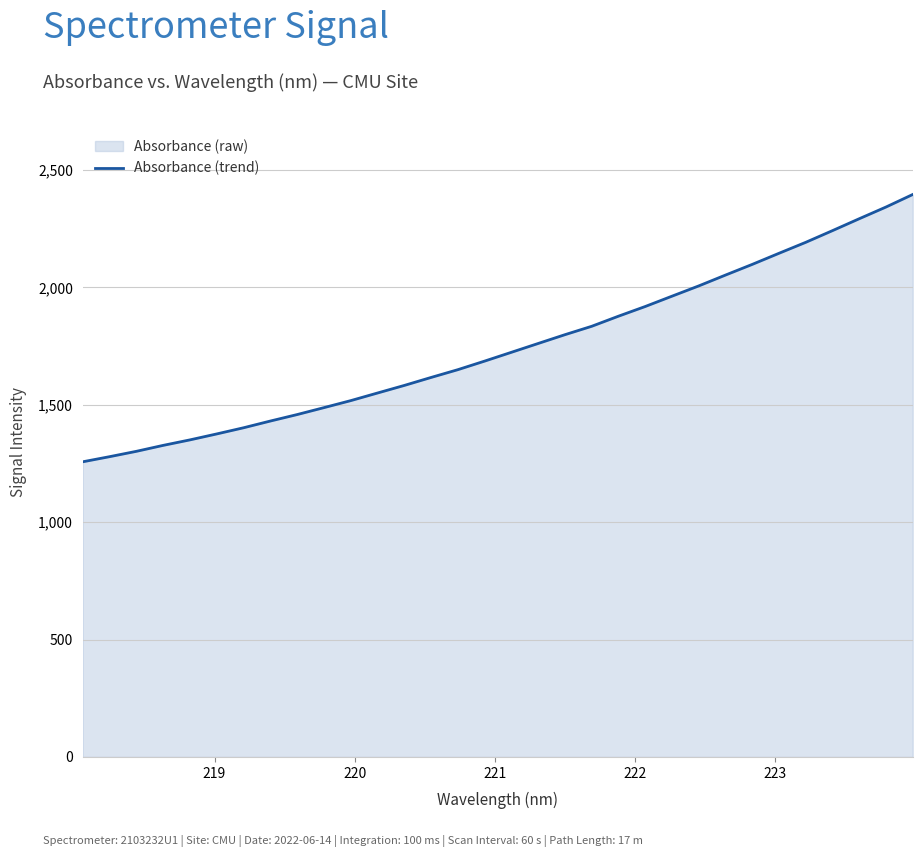

Reading right to left, list all the values displayed in this chart.

2395.9	2342.5	2292.7	2242.0	2192.2	2145.5	2098.2	2052.7	2006.5	1962.8	1918.8	1877.6	1834.5	1798.8	1761.3	1723.7	1686.2	1649.7	1616.6	1582.6	1550.3	1517.9	1488.0	1458.5	1431.0	1402.3	1376.1	1350.7	1327.3	1301.9	1279.1	1257.4